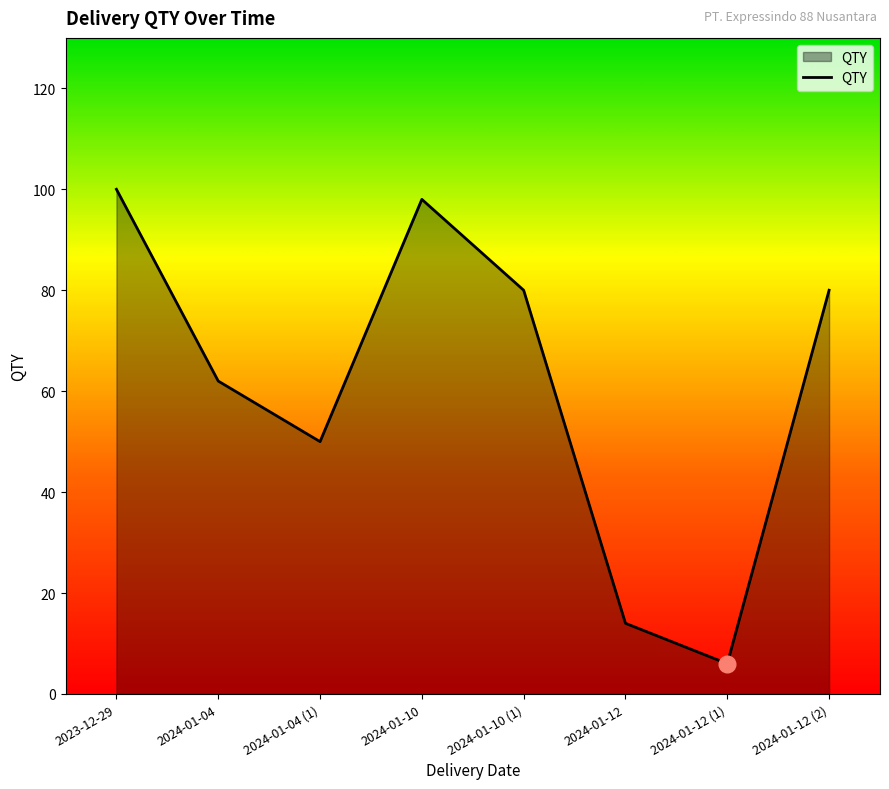

Reading left to right, extract all data points from this chart.

100	62	50	98	80	14	6	80